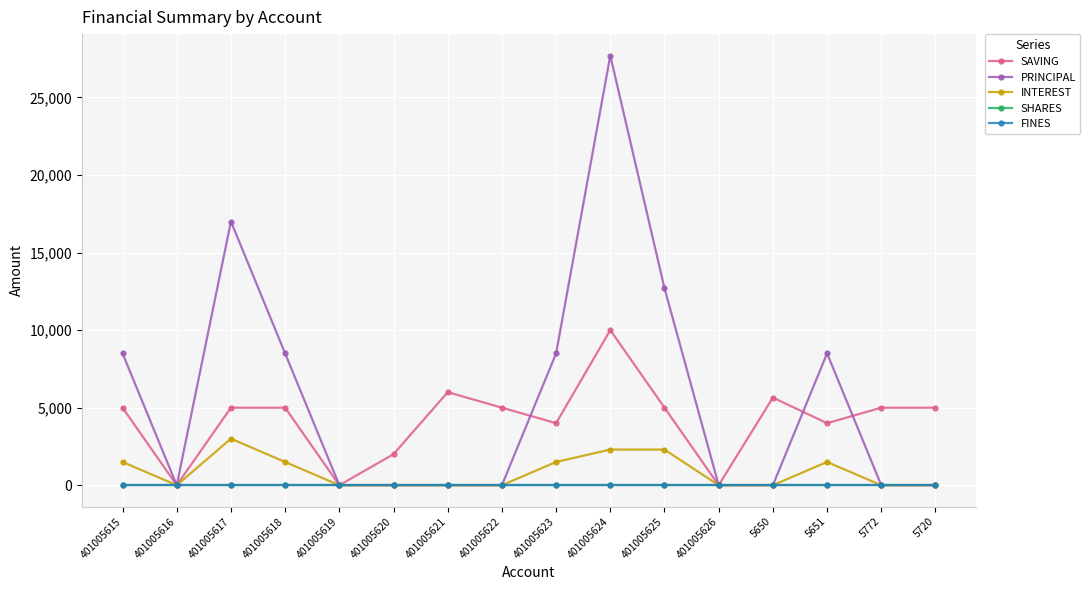

What is the value of the INTEREST point at the 14th from the left?

1500